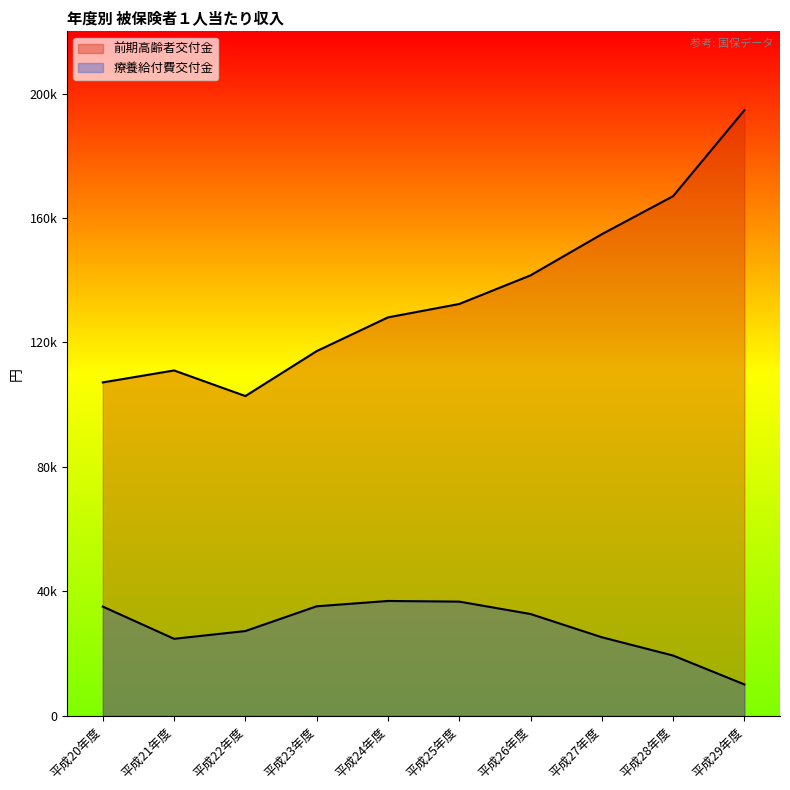

Where is the first local minimum for 療養給付費交付金?

平成21年度